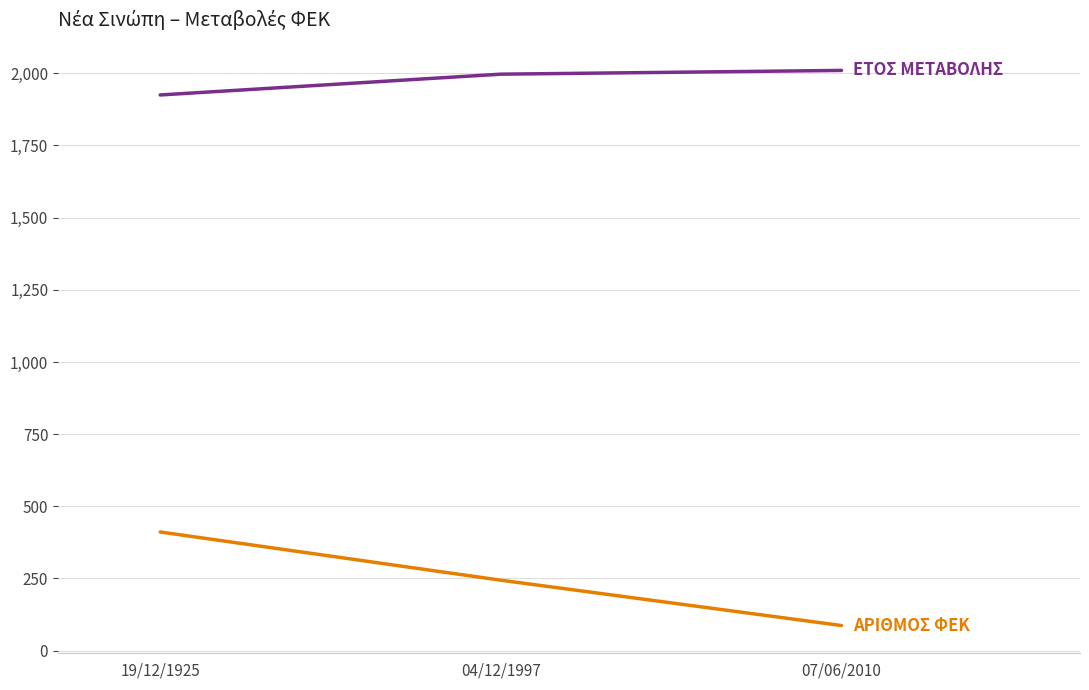

What is the smallest value displayed?

87